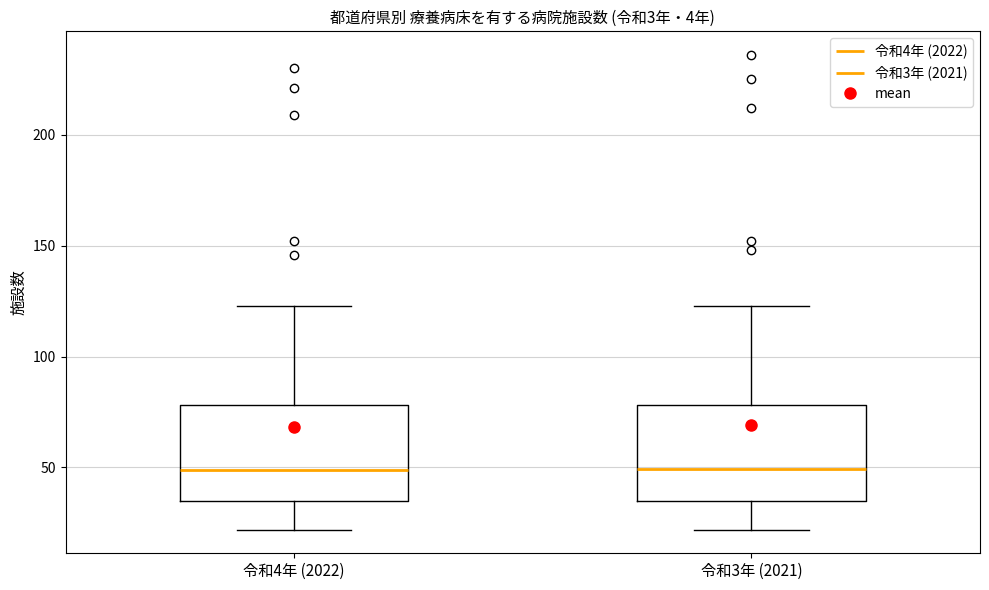

Reading left to right, transcribe this box plot: for each box, give where its median line is, the range the box spans, and where its two whiskers end, as read against the y-axis. The values are not printed on the chart, so give them approximately, as read against the axis.

令和4年 (2022): median 50, box 35 to 80, whiskers 20 to 125
令和3年 (2021): median 50, box 35 to 80, whiskers 20 to 125